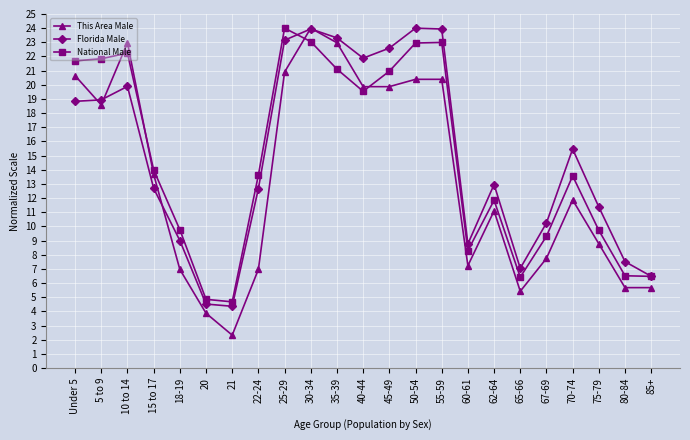

How many values in the National Male series are below 13?

10